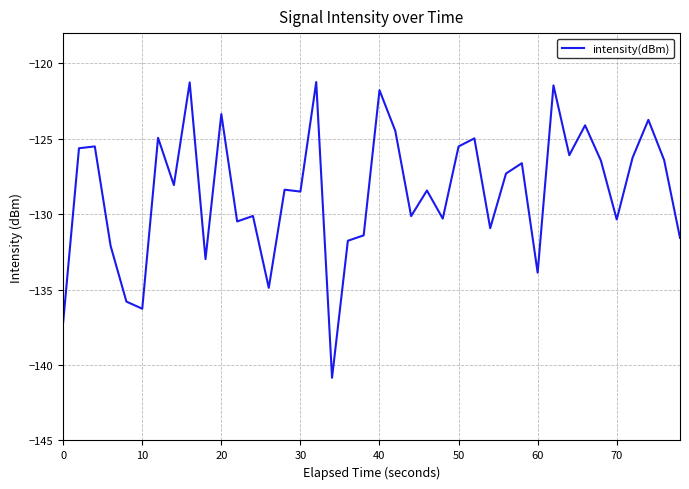

What is the greatest value displayed?

-121.2